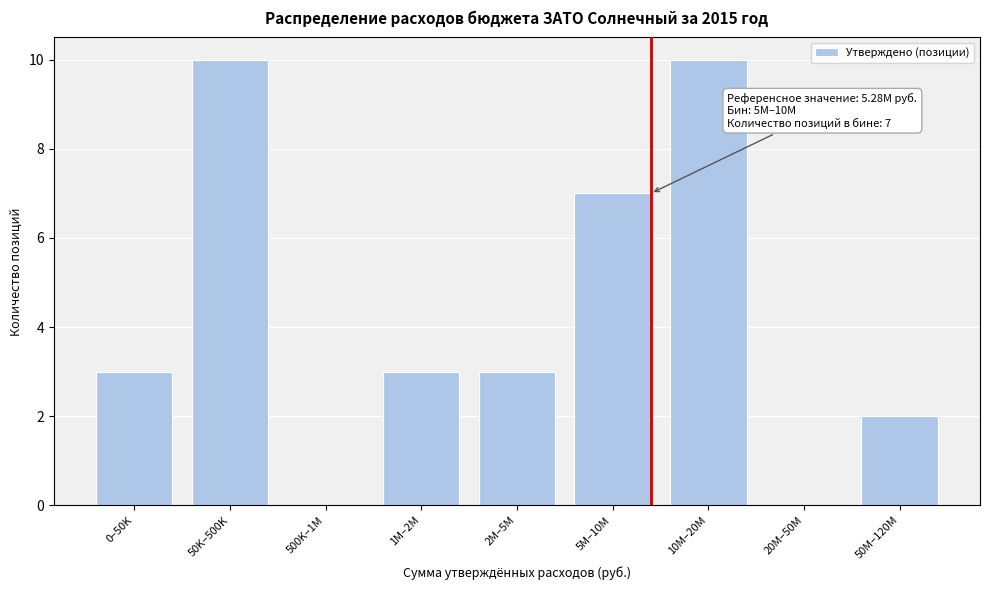

Reading left to right, extract all data points from this chart.

0–50K=3	50K–500K=10	500K–1M=0	1M–2M=3	2M–5M=3	5M–10M=7	10M–20M=10	20M–50M=0	50M–120M=2